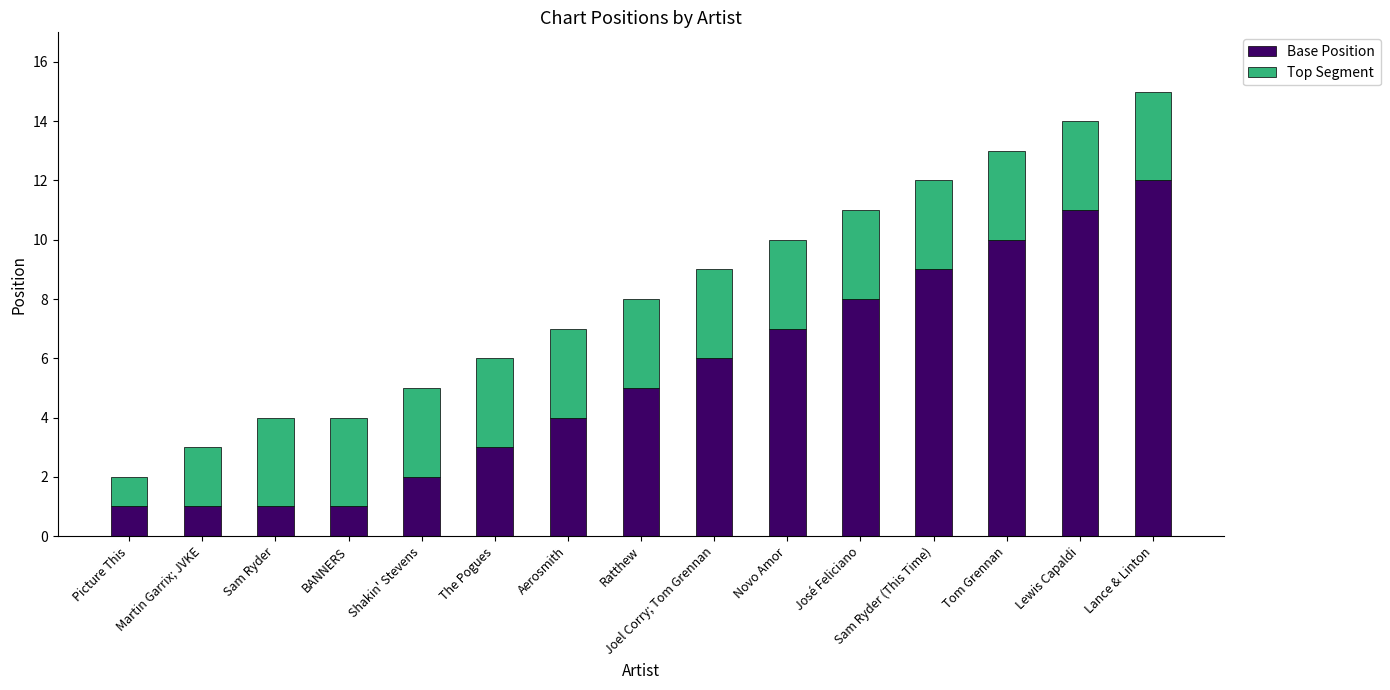

Is it true that Base Position equals 4 at Tom Grennan?

False